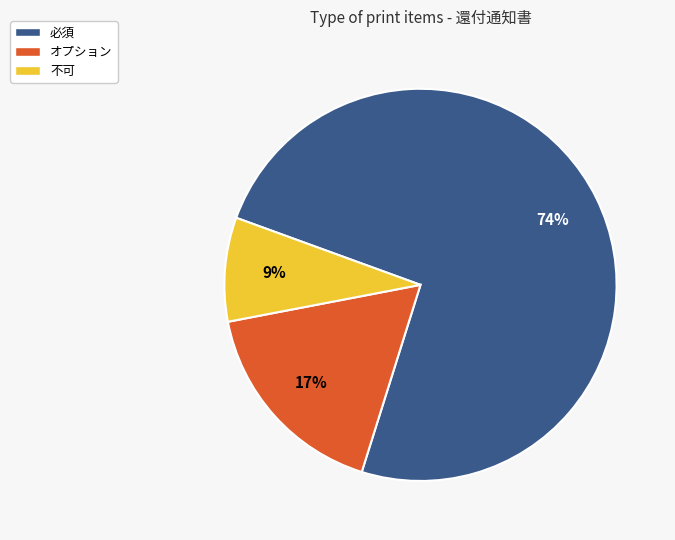

Is there a majority slice in this chart?

Yes